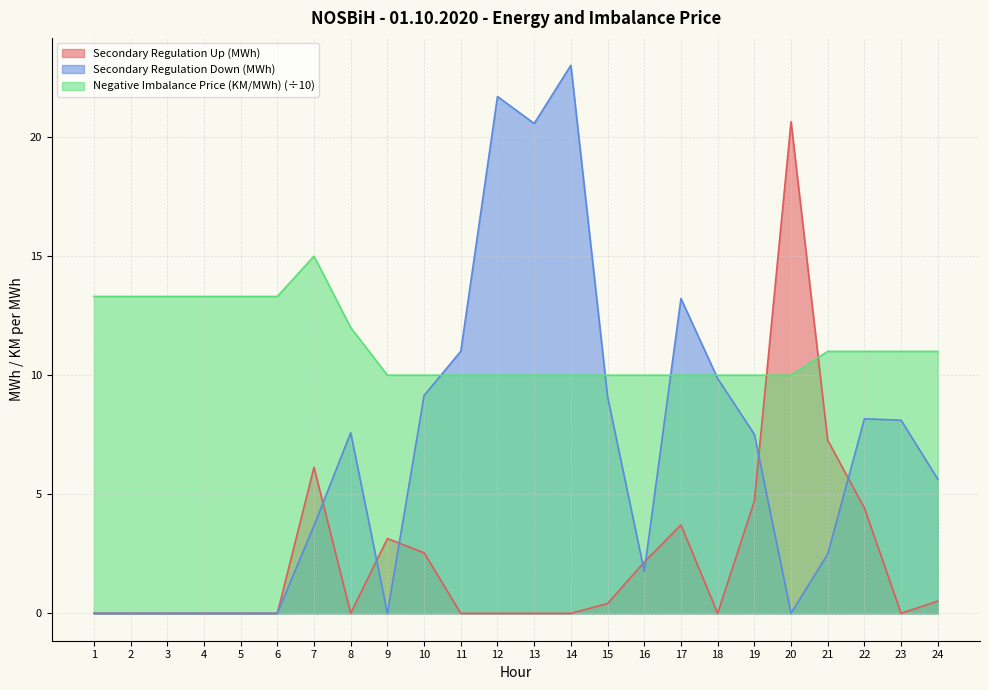

True or false: Negative Imbalance Price (KM/MWh) has a value of 7.9 at 8.

False